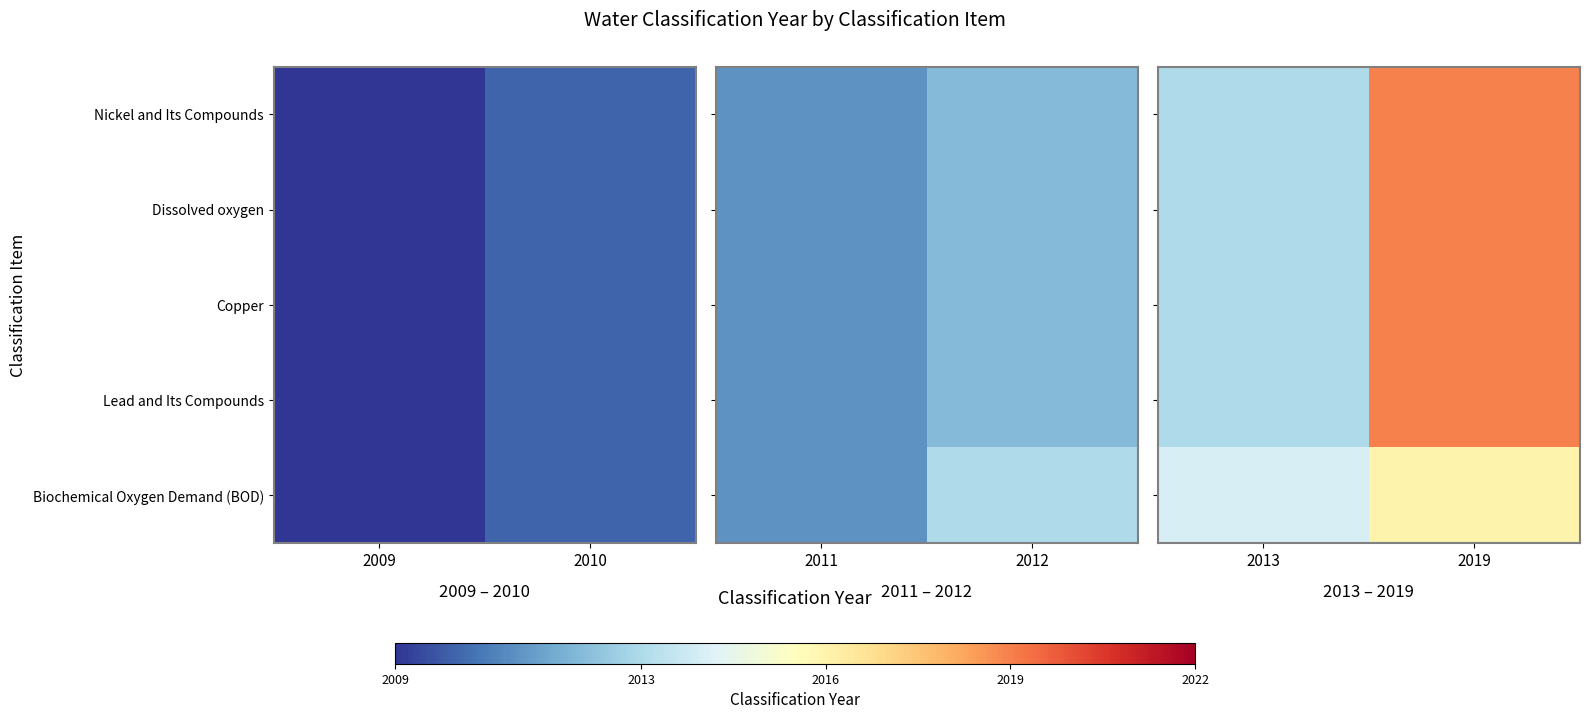

What is the highest value of the Dissolved oxygen series?

2019